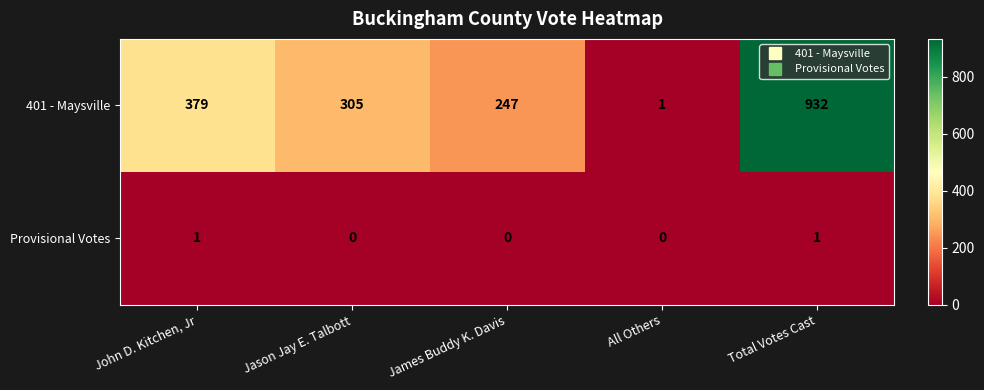

Which series changed the most between Jason Jay E. Talbott and Total Votes Cast?

401 - Maysville